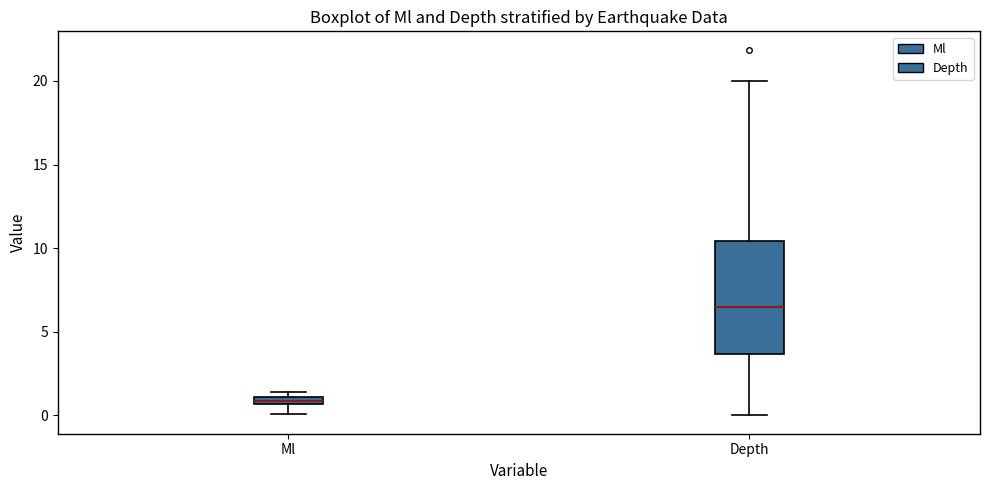

Where is the upper edge of the box for Ml on the y-axis? The values are not printed on the chart, so give them approximately, as read against the axis.

1.0